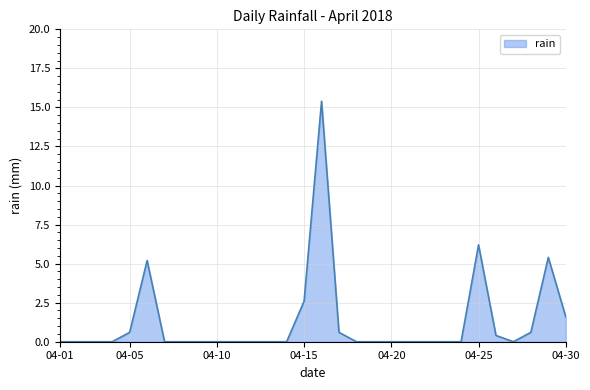

What is the greatest value displayed?

15.4